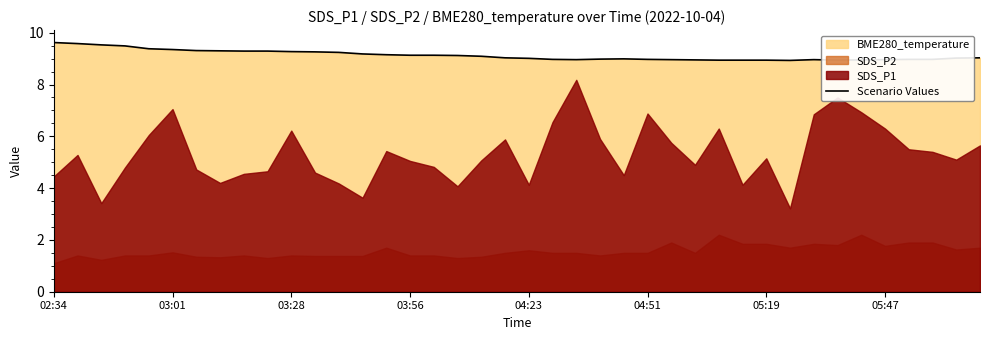

True or false: the data shows 2.4 at 39.

False